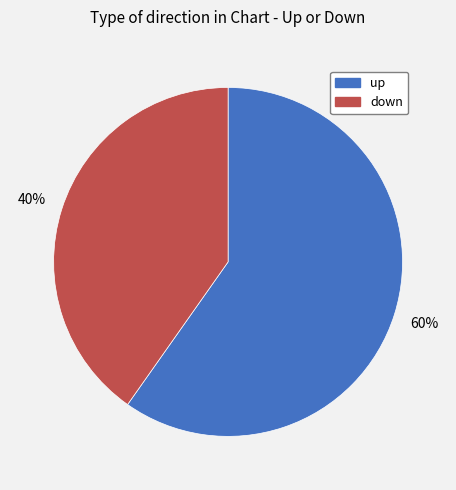

The down slice represents 34% of the pie. True or false?

False